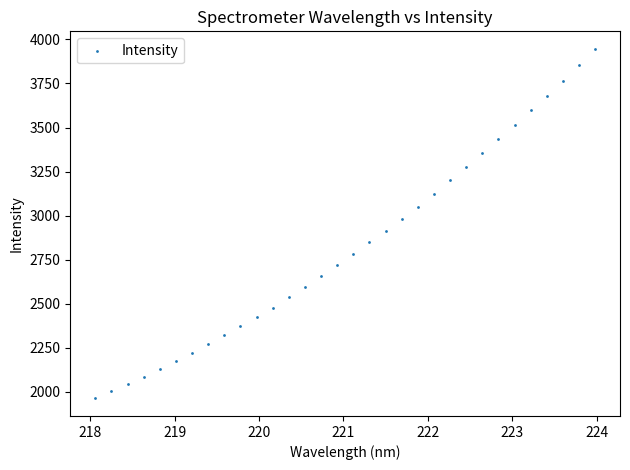

What is the range of X values (max minus min)?

5.9